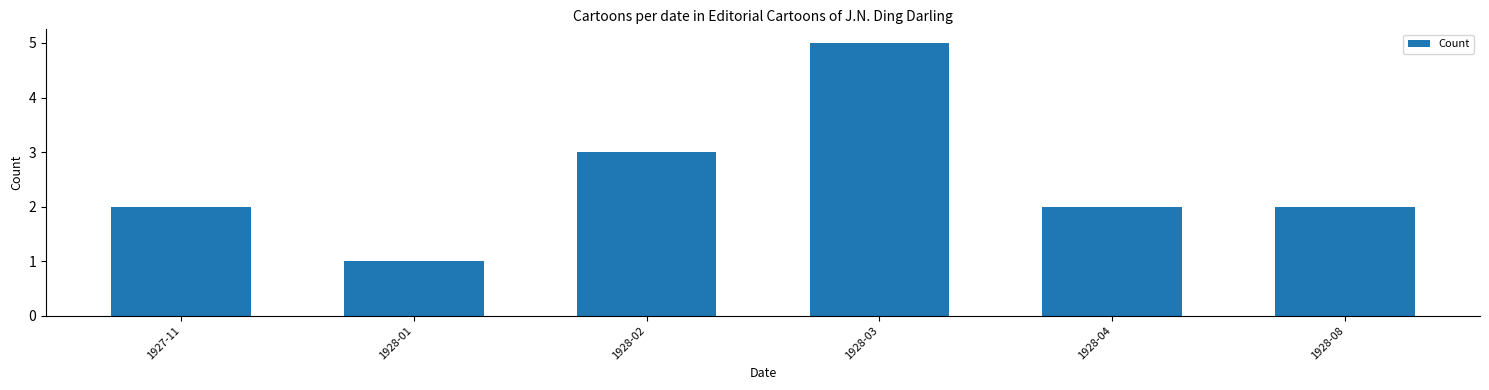

What is the change in value from 1927-11 to 1928-01?

-1